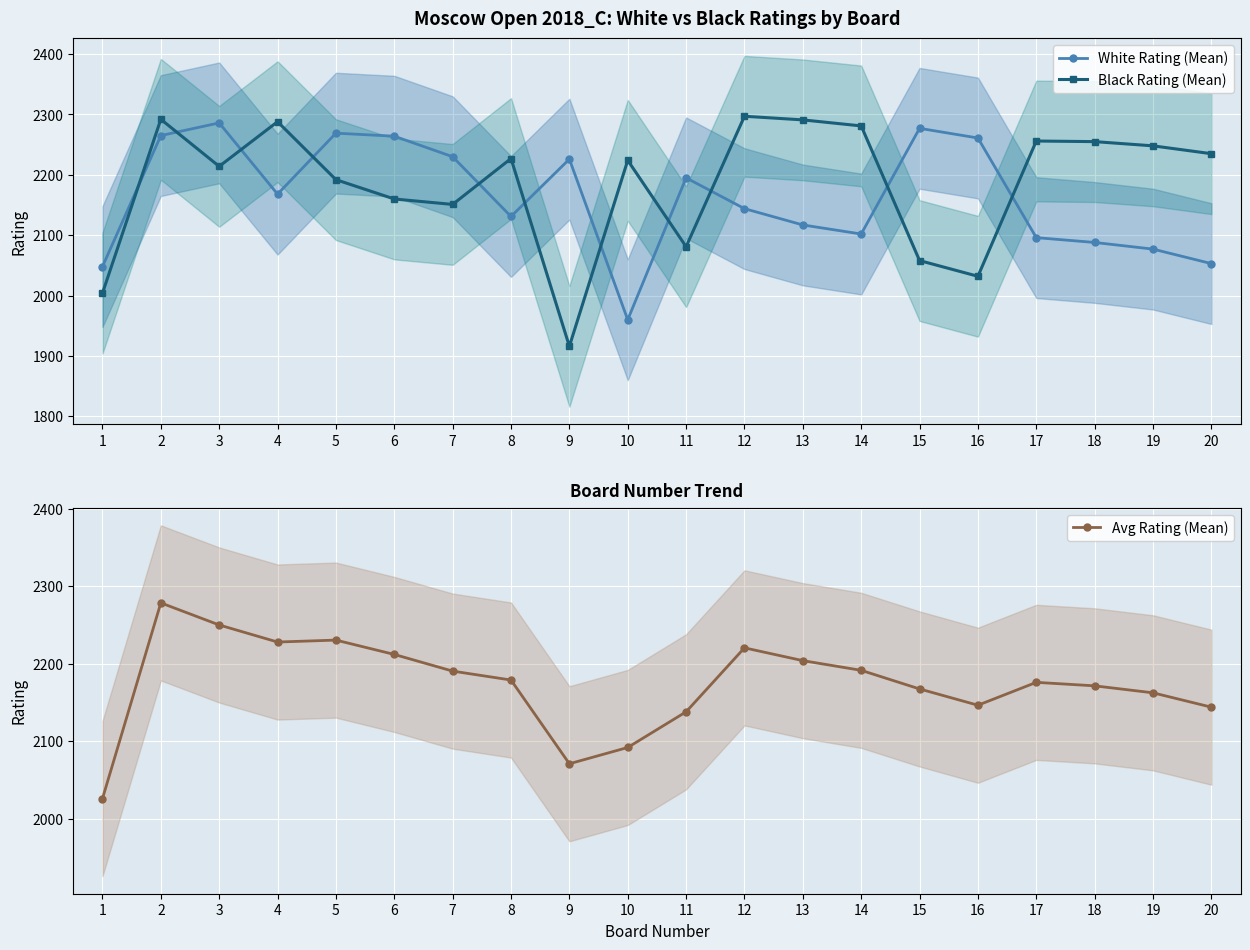

Which series has the largest total across all categories?

Black Rating (Mean)